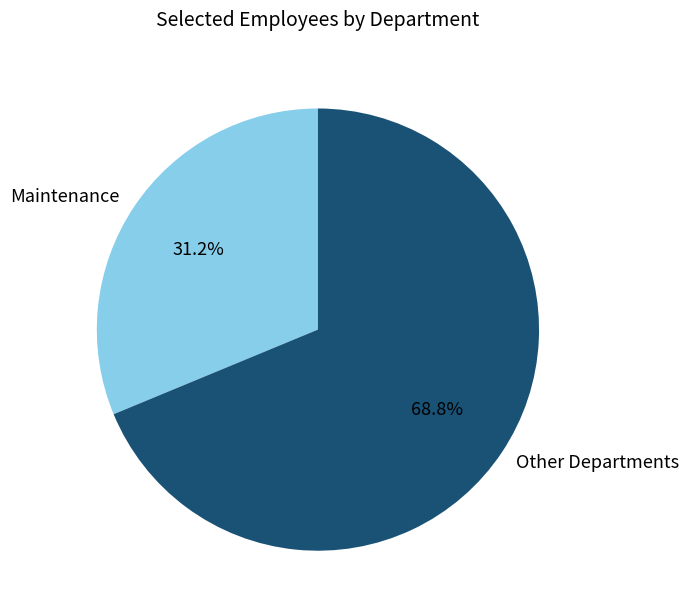

What is the ratio of the value at Maintenance to the value at Other Departments?

0.5